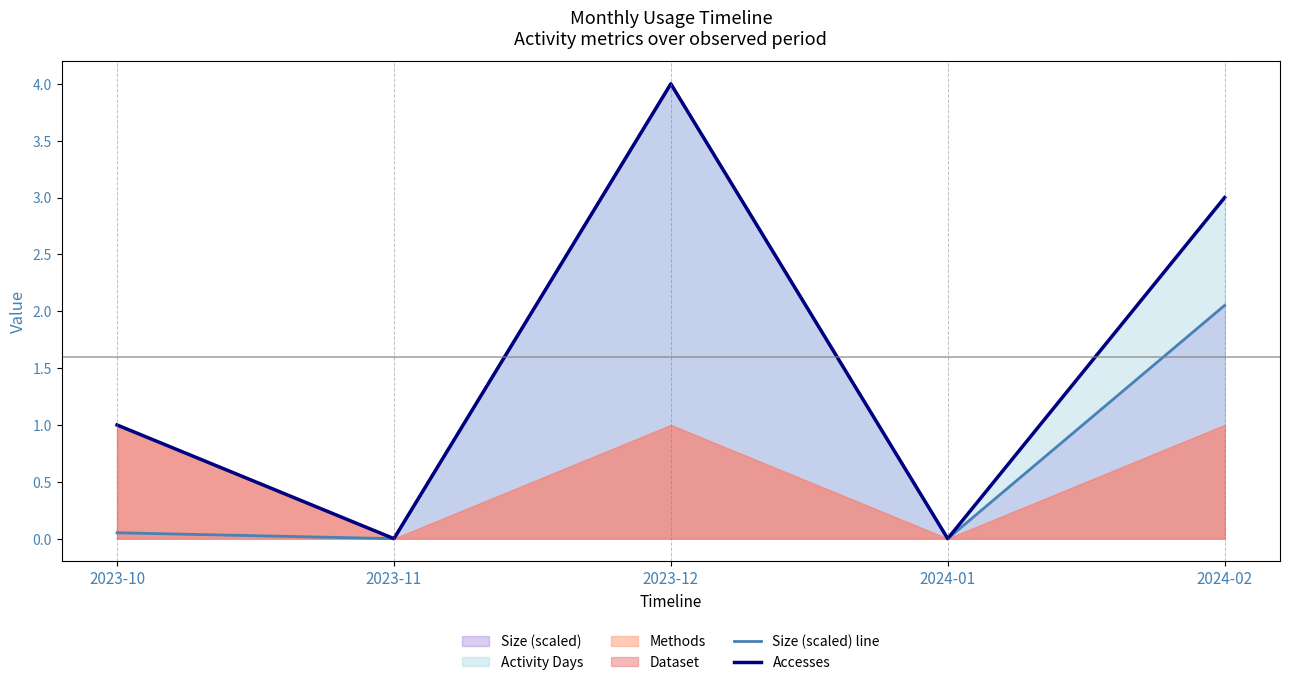

Is the value of Size (scaled) line at 2024-02 greater than the value of Accesses at 2023-11?

Yes